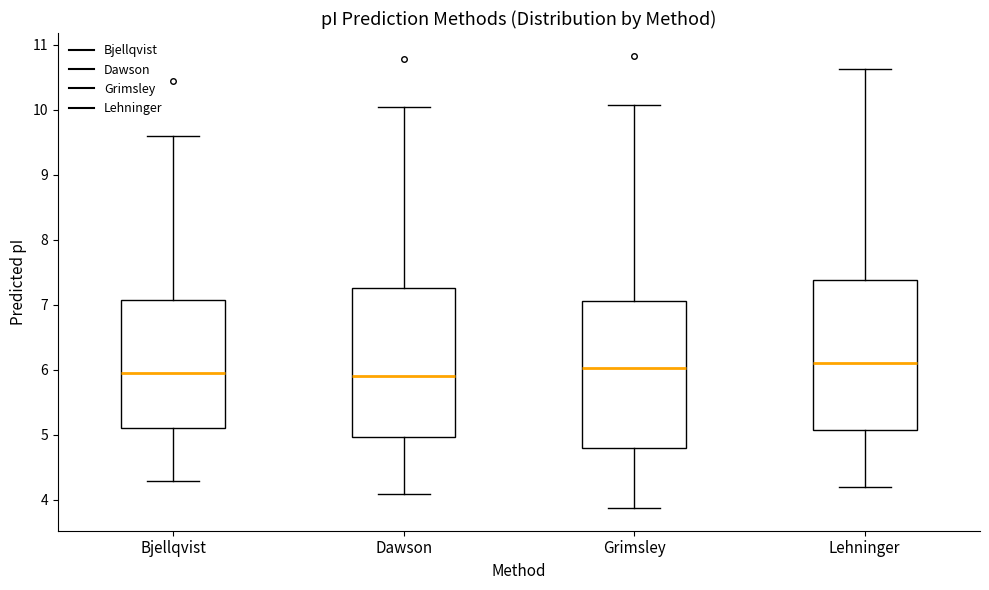

Reading left to right, transcribe this box plot: for each box, give where its median line is, the range the box spans, and where its two whiskers end, as read against the y-axis. The values are not printed on the chart, so give them approximately, as read against the axis.

Bjellqvist: median 6.0, box 5.1 to 7.1, whiskers 4.3 to 9.6
Dawson: median 5.9, box 5.0 to 7.3, whiskers 4.1 to 10.0
Grimsley: median 6.0, box 4.8 to 7.1, whiskers 3.9 to 10.1
Lehninger: median 6.1, box 5.1 to 7.4, whiskers 4.2 to 10.6